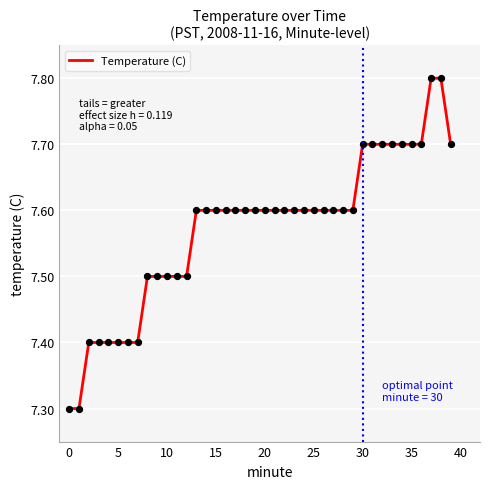

What is the maximum value shown in the chart?

7.8